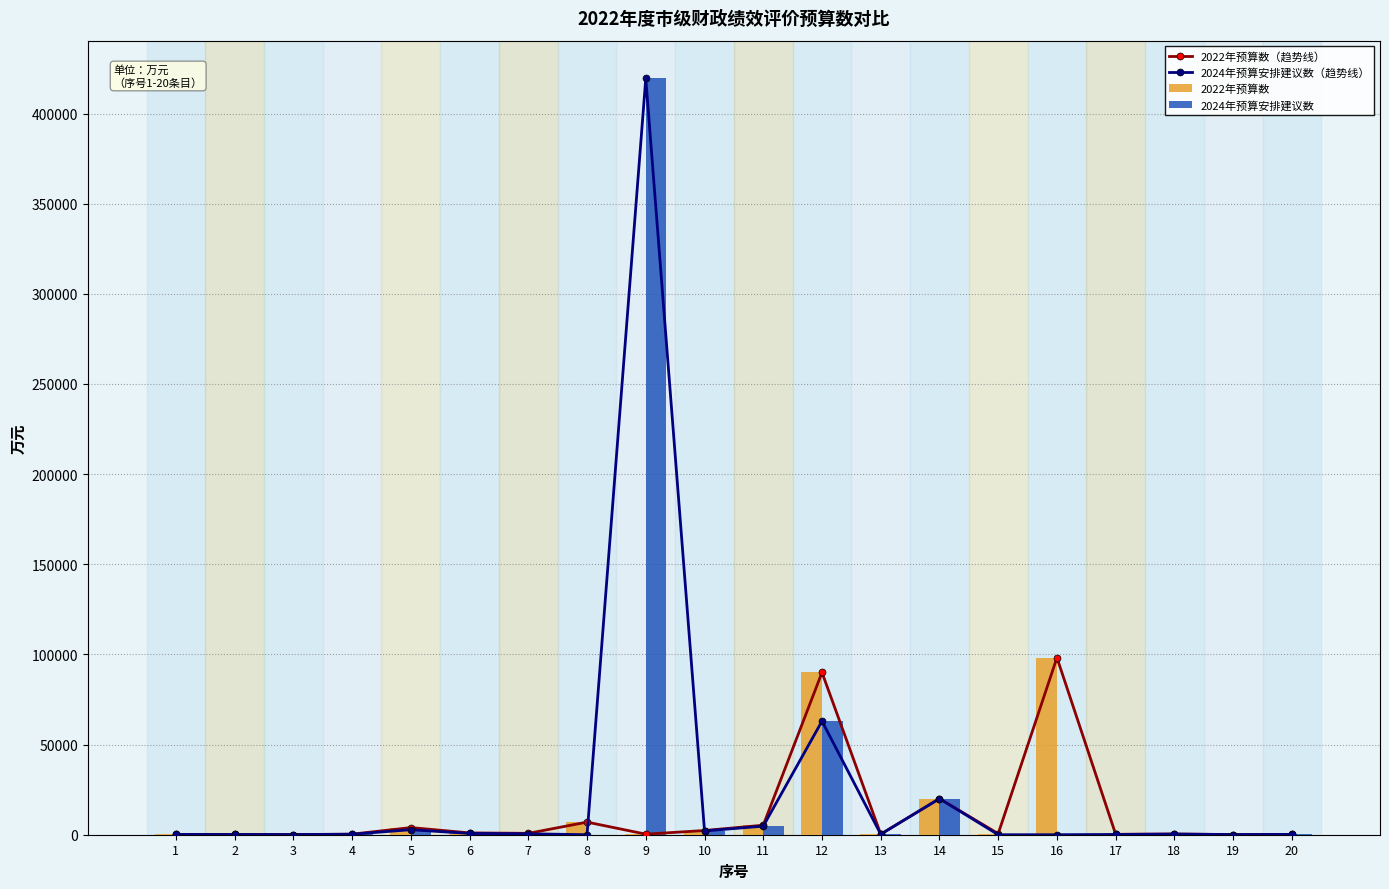

What is the difference between the highest and lowest values at 9?

419130.0